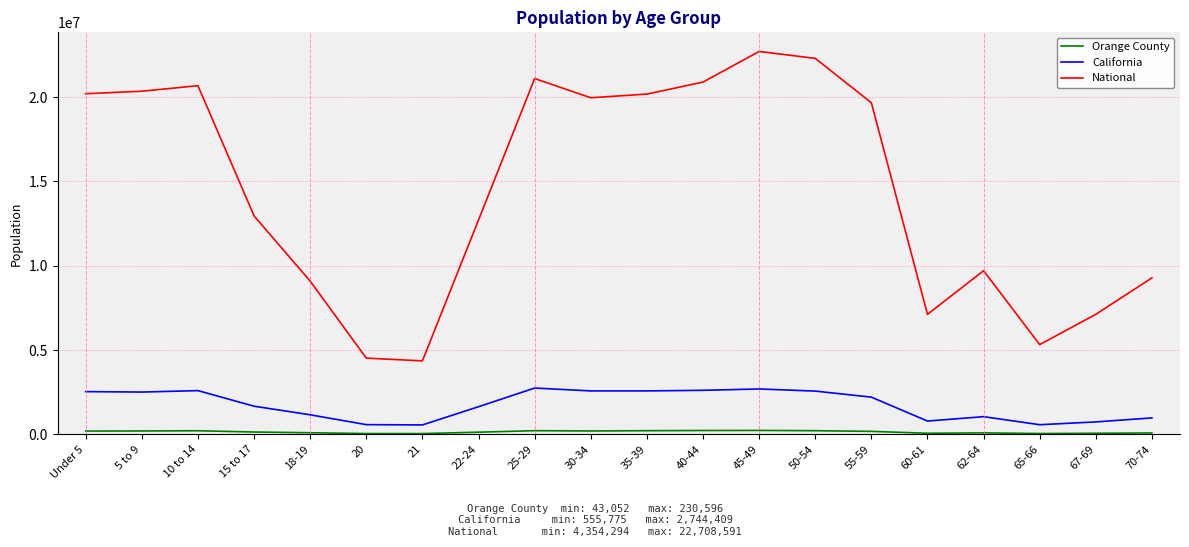

What is the difference between the highest and lowest values at 15 to 17?

12818250